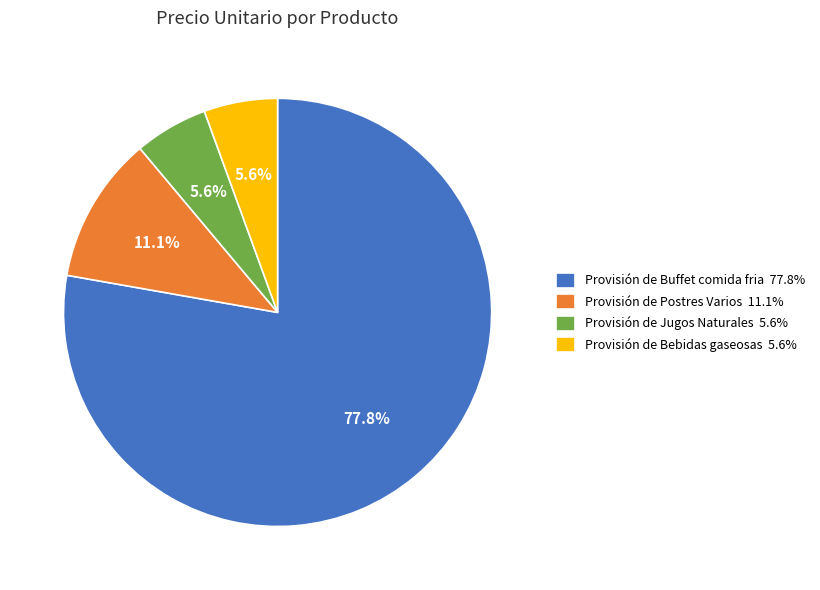

Between Provisión de Bebidas gaseosas and Provisión de Postres Varios, which is larger?

Provisión de Postres Varios